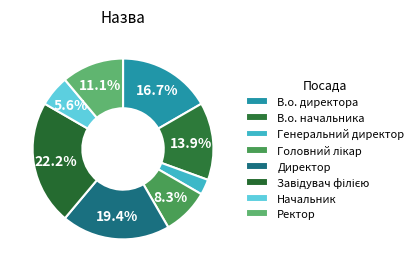

Which slice is the smallest?

Генеральний директор